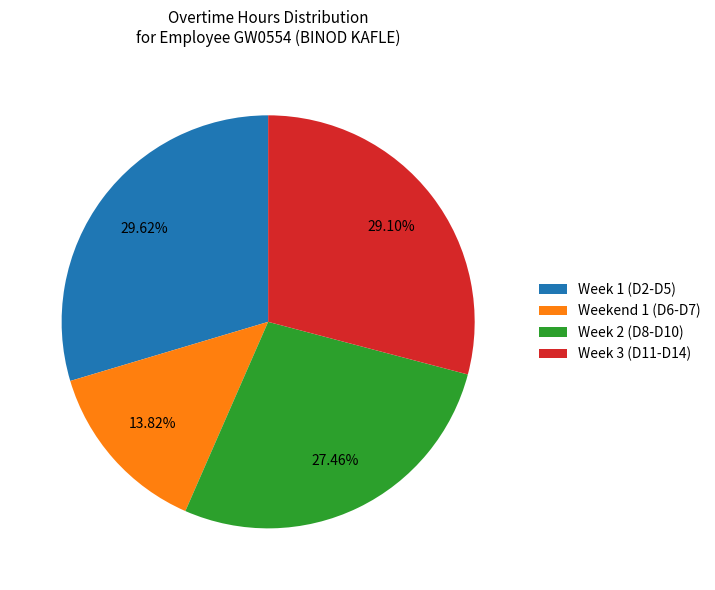

Approximately how many times larger is the value at Week 2 (D8-D10) compared to Week 1 (D2-D5)?

0.9